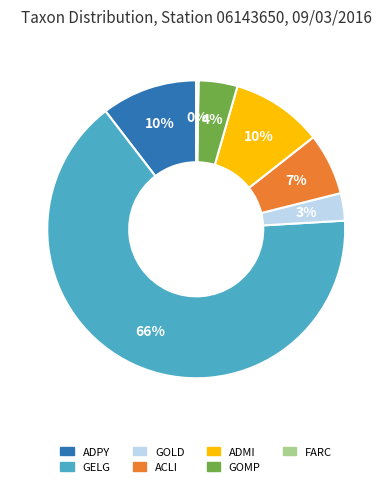

Is there a majority slice in this chart?

Yes